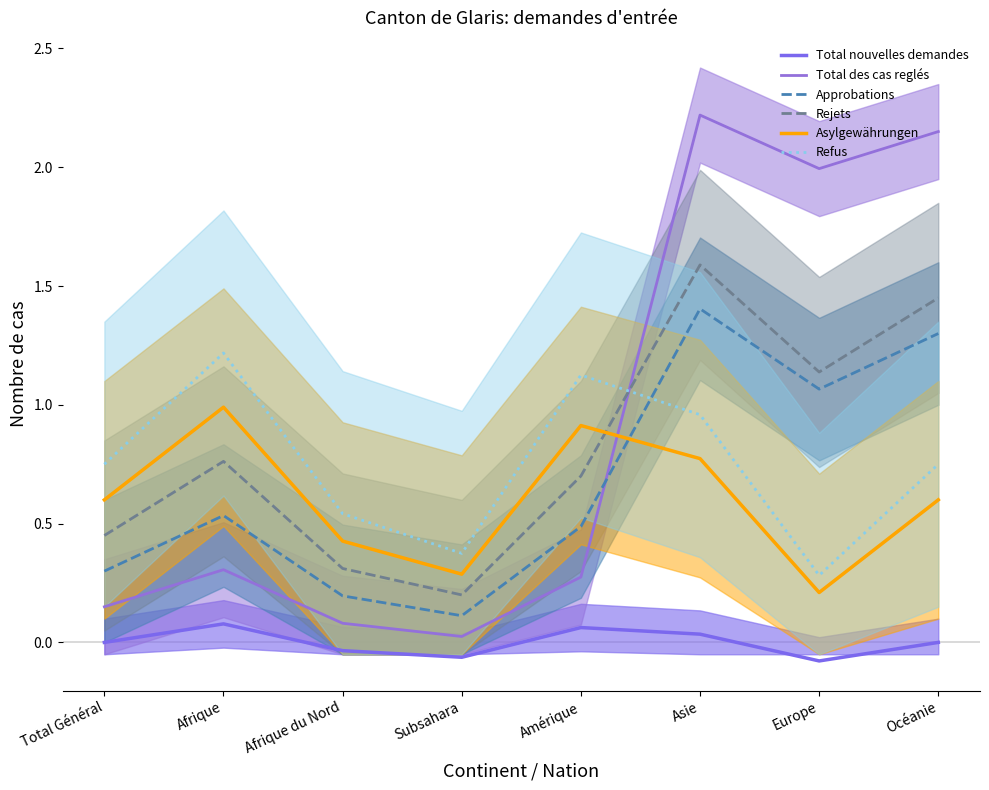

Reading right to left, extract all data points from this chart.

Total nouvelles demandes: Océanie=-0.0	Europe=-0.1	Asie=0.0	Amérique=0.1	Subsahara=-0.1	Afrique du Nord=-0.0	Afrique=0.1	Total Général=0.0
Total des cas reglés: Océanie=2.1	Europe=2.0	Asie=2.2	Amérique=0.3	Subsahara=0.0	Afrique du Nord=0.1	Afrique=0.3	Total Général=0.1
Approbations: Océanie=1.3	Europe=1.1	Asie=1.4	Amérique=0.5	Subsahara=0.1	Afrique du Nord=0.2	Afrique=0.5	Total Général=0.3
Rejets: Océanie=1.4	Europe=1.1	Asie=1.6	Amérique=0.7	Subsahara=0.2	Afrique du Nord=0.3	Afrique=0.8	Total Général=0.4
Asylgewährungen: Océanie=0.6	Europe=0.2	Asie=0.8	Amérique=0.9	Subsahara=0.3	Afrique du Nord=0.4	Afrique=1.0	Total Général=0.6
Refus: Océanie=0.7	Europe=0.3	Asie=1.0	Amérique=1.1	Subsahara=0.4	Afrique du Nord=0.5	Afrique=1.2	Total Général=0.8